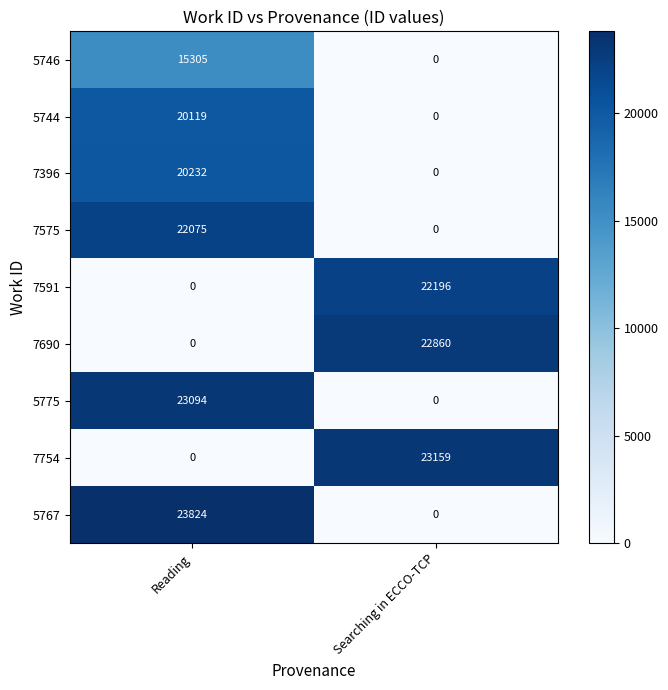

Which series has the widest spread of values?

5767